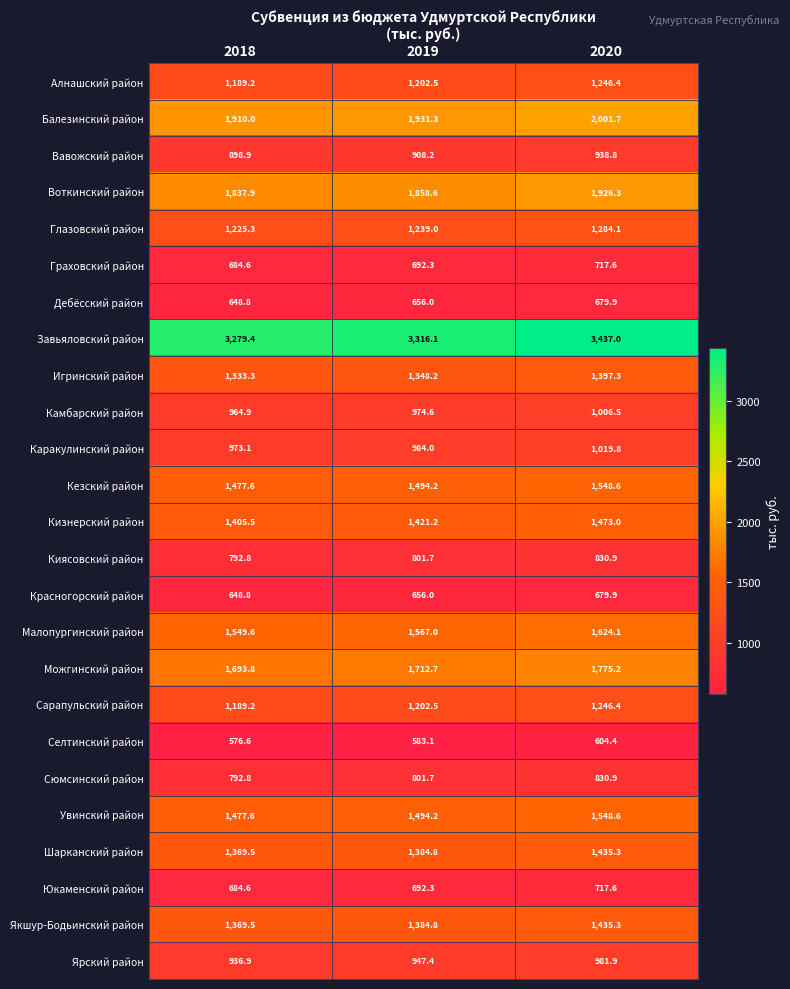

Is it true that Воткинский район equals 1837.9 at 2018?

True